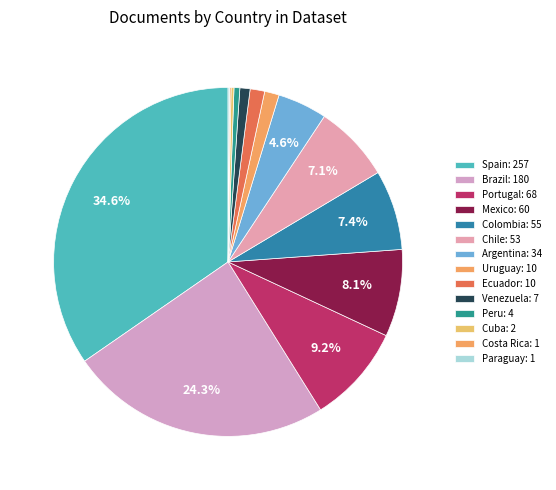

To the nearest percent, what is the average slice percentage?

7%